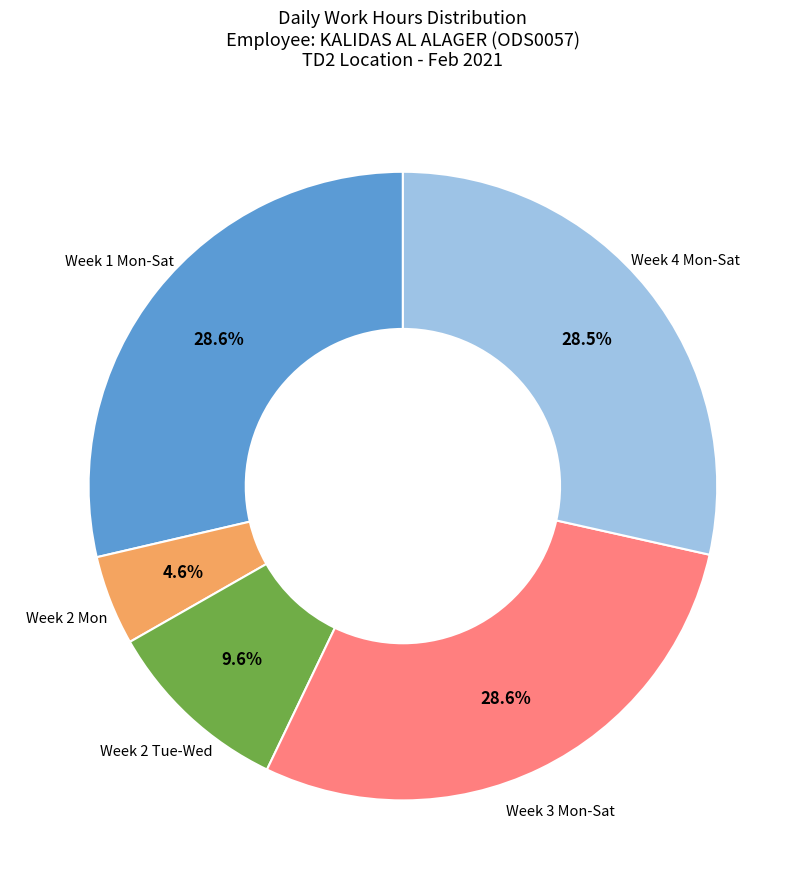

How many slices are in this pie chart?

5